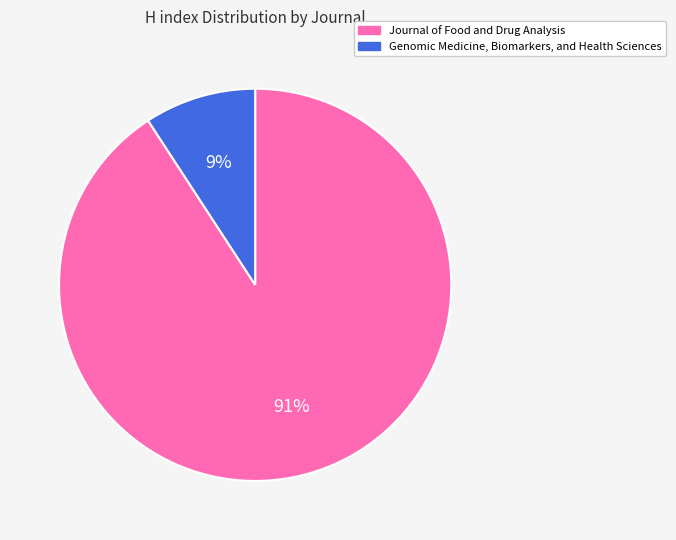

To the nearest percent, what portion does Genomic Medicine, Biomarkers, and Health Sciences represent?

9%